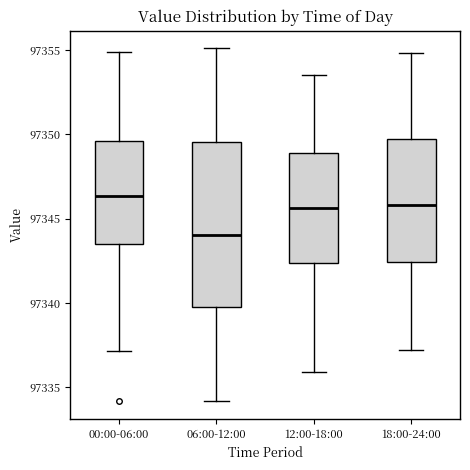

Reading left to right, transcribe this box plot: for each box, give where its median line is, the range the box spans, and where its two whiskers end, as read against the y-axis. The values are not printed on the chart, so give them approximately, as read against the axis.

00:00-06:00: median 97346.5, box 97343.5 to 97349.5, whiskers 97337.0 to 97355.0
06:00-12:00: median 97344.0, box 97340.0 to 97349.5, whiskers 97334.0 to 97355.0
12:00-18:00: median 97345.5, box 97342.5 to 97349.0, whiskers 97336.0 to 97353.5
18:00-24:00: median 97346.0, box 97342.5 to 97349.5, whiskers 97337.0 to 97355.0